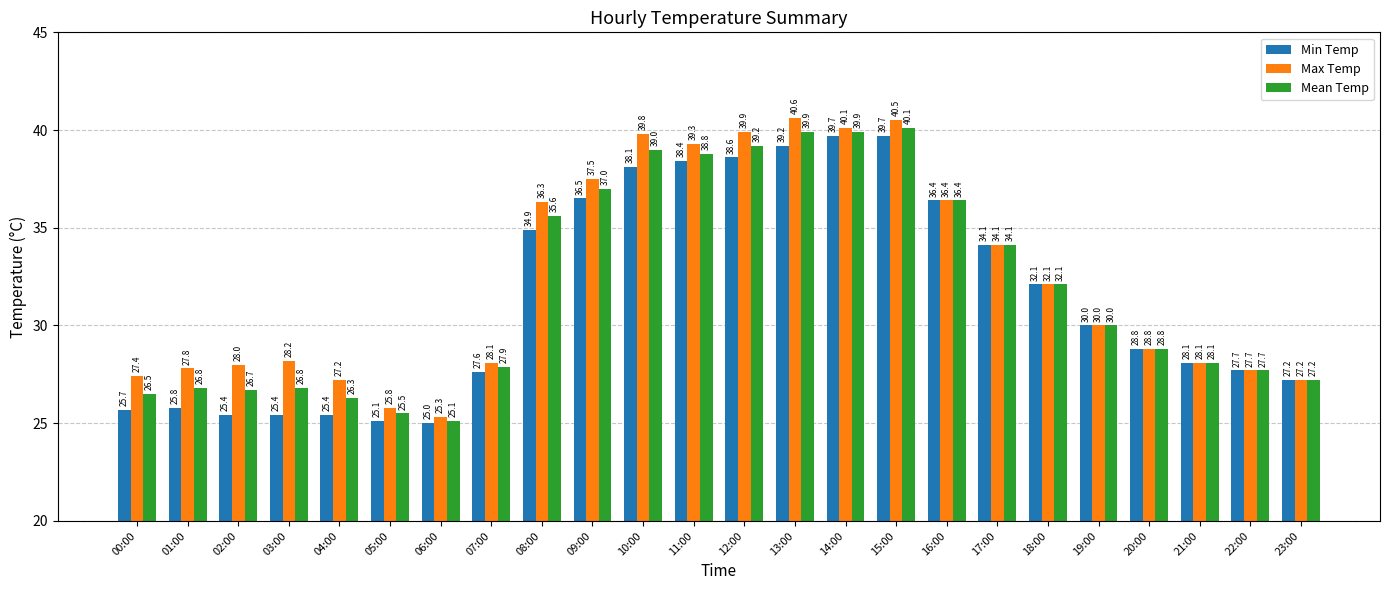

True or false: Mean Temp has a value of 12.5 at 19:00.

False